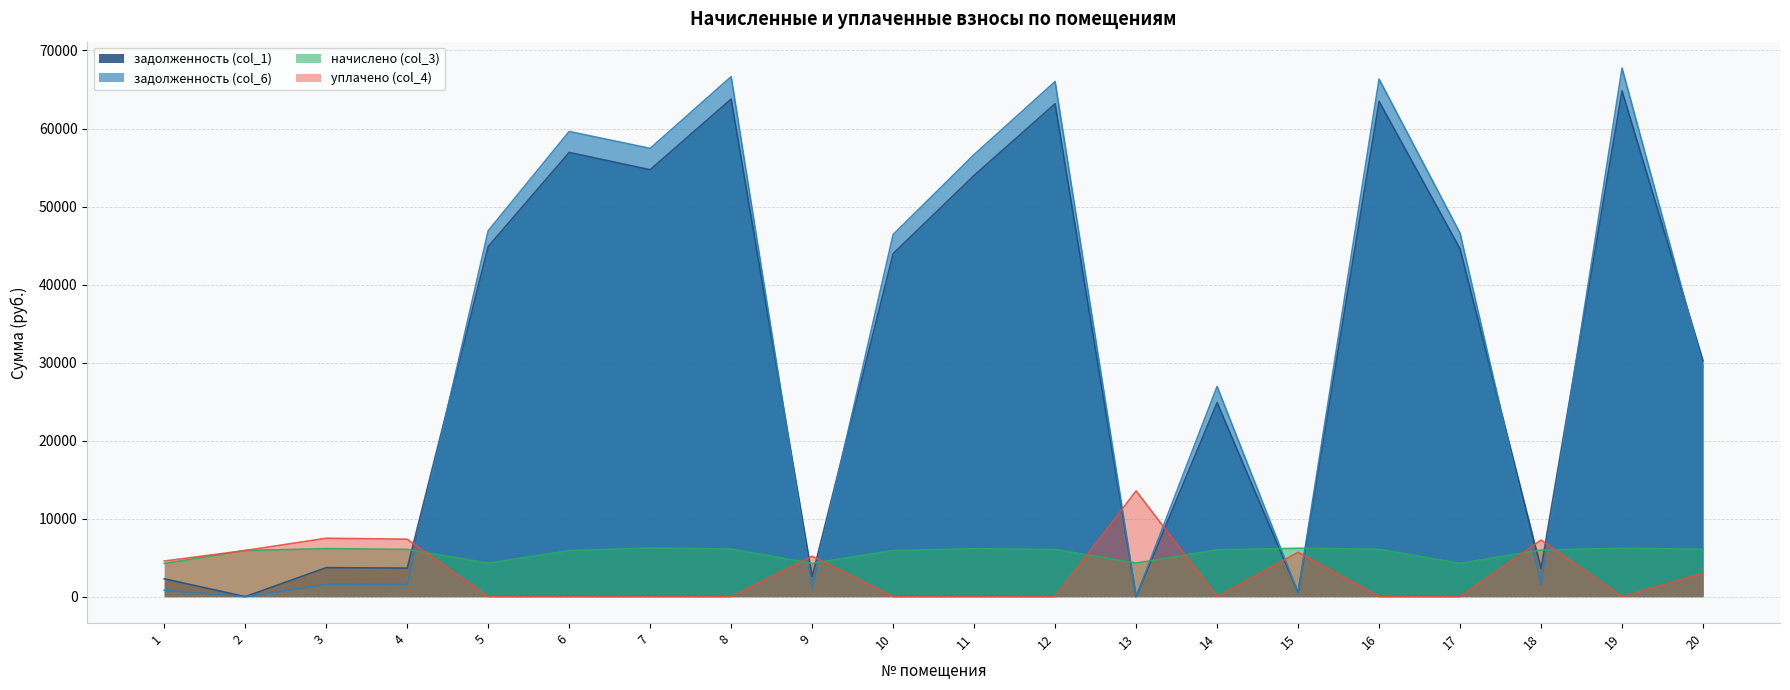

How many interior local peaks does the уплачено (col_4) series have?

5